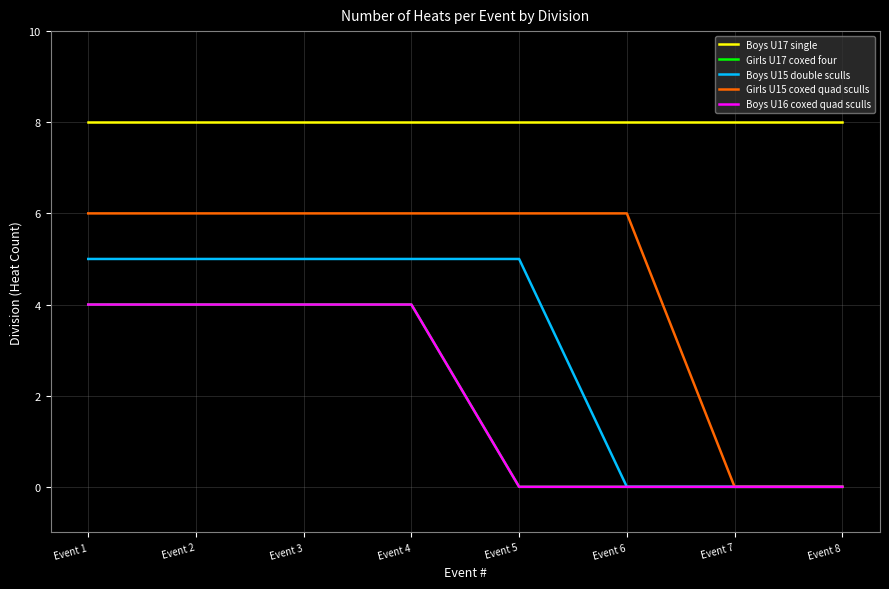

Which label corresponds to the largest value in the chart?

Event 1